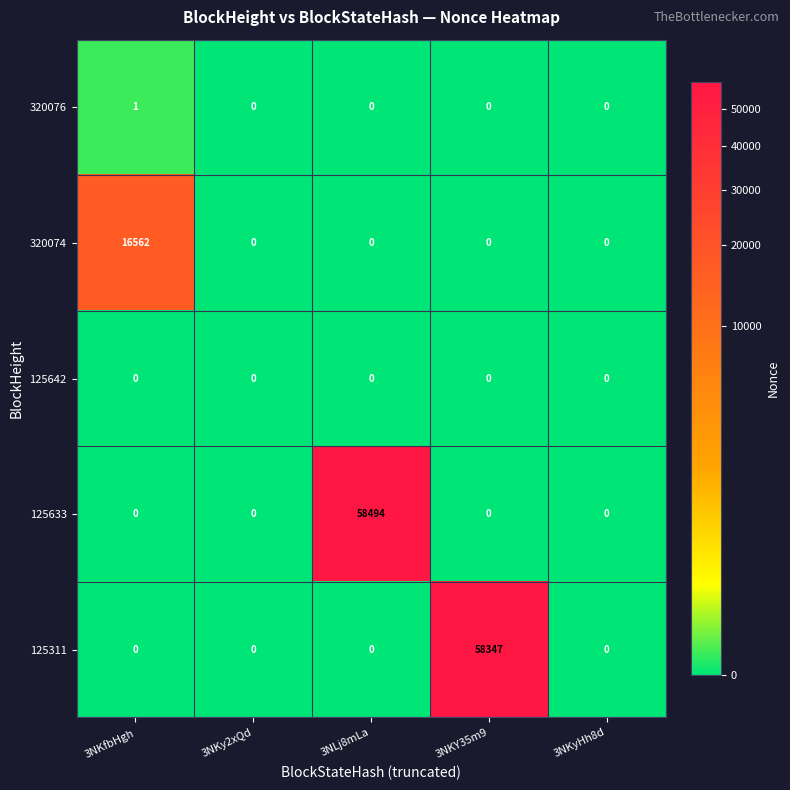

How many 320076 values are between 0 and 1?

5